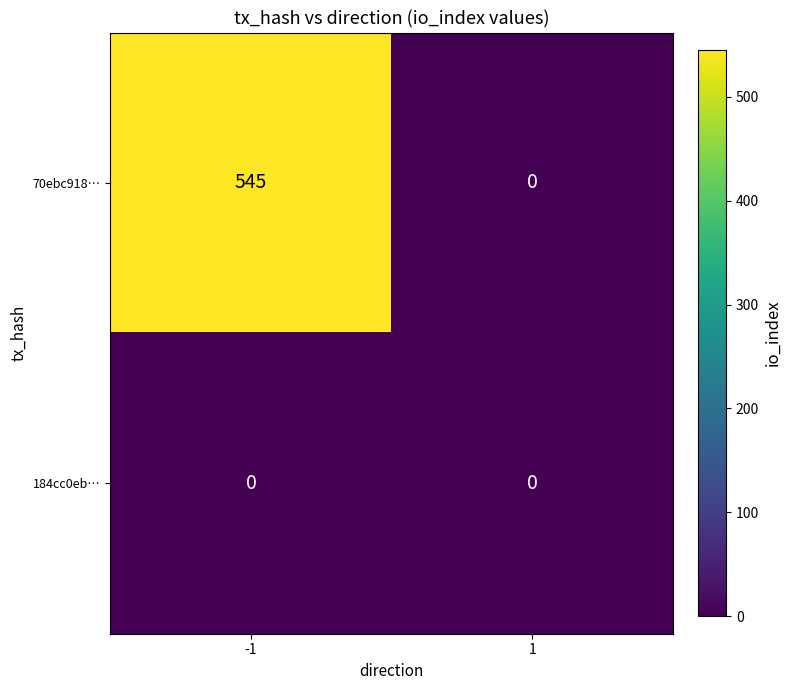

What is the greatest value displayed?

545